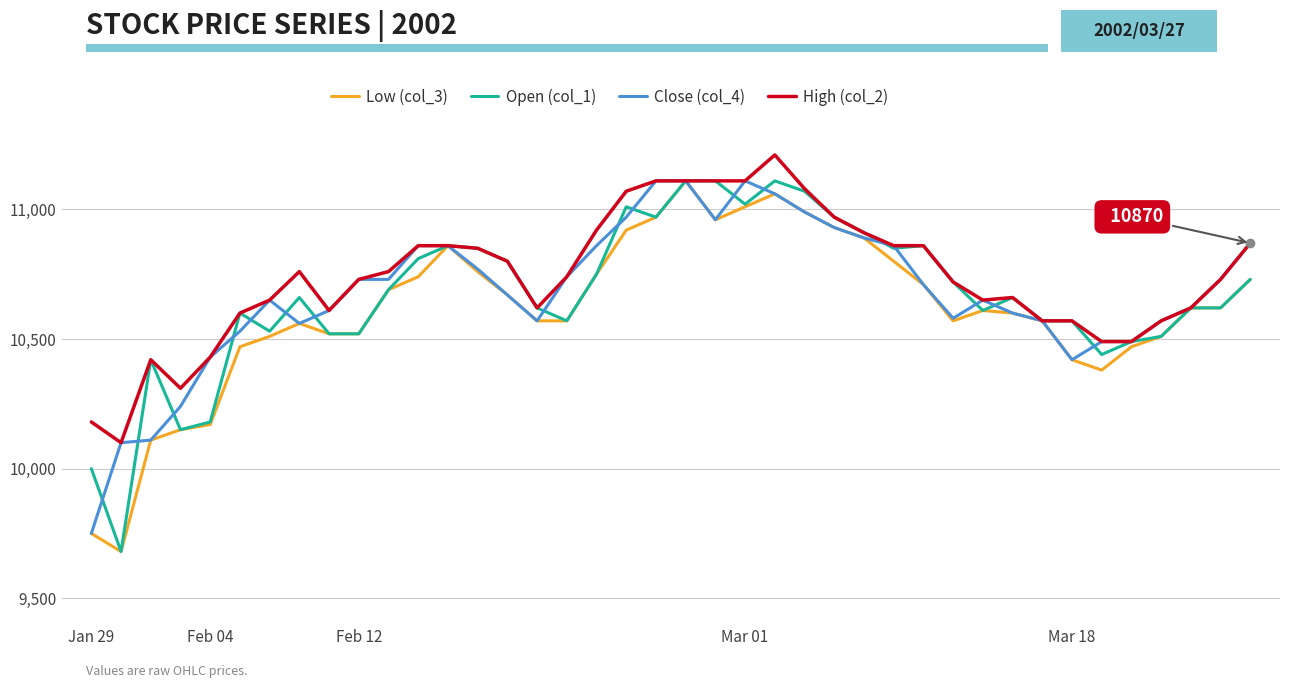

Reading left to right, what are all the values shown in this chart?

Low (col_3): 9750	9680	10110	10150	10170	10470	10510	10560	10520	10520	10690	10740	10860	10760	10670	10570	10570	10750	10920	10970	11110	10960	11010	11060	10990	10930	10890	10800	10710	10570	10610	10600	10570	10420	10380	10470	10510	10620	10620	10730
Open (col_1): 10000	9680	10420	10150	10180	10600	10530	10660	10520	10520	10690	10810	10860	10850	10800	10620	10570	10750	11010	10970	11110	11110	11020	11110	11070	10970	10910	10850	10860	10720	10610	10660	10570	10570	10440	10490	10510	10620	10620	10730
Close (col_4): 9750	10100	10110	10240	10430	10530	10650	10560	10610	10730	10730	10860	10860	10770	10670	10570	10740	10860	10970	11110	11110	10960	11110	11060	10990	10930	10890	10860	10710	10580	10650	10600	10570	10420	10490	10490	10570	10620	10730	10870
High (col_2): 10180	10100	10420	10310	10430	10600	10650	10760	10610	10730	10760	10860	10860	10850	10800	10620	10740	10920	11070	11110	11110	11110	11110	11210	11080	10970	10910	10860	10860	10720	10650	10660	10570	10570	10490	10490	10570	10620	10730	10870